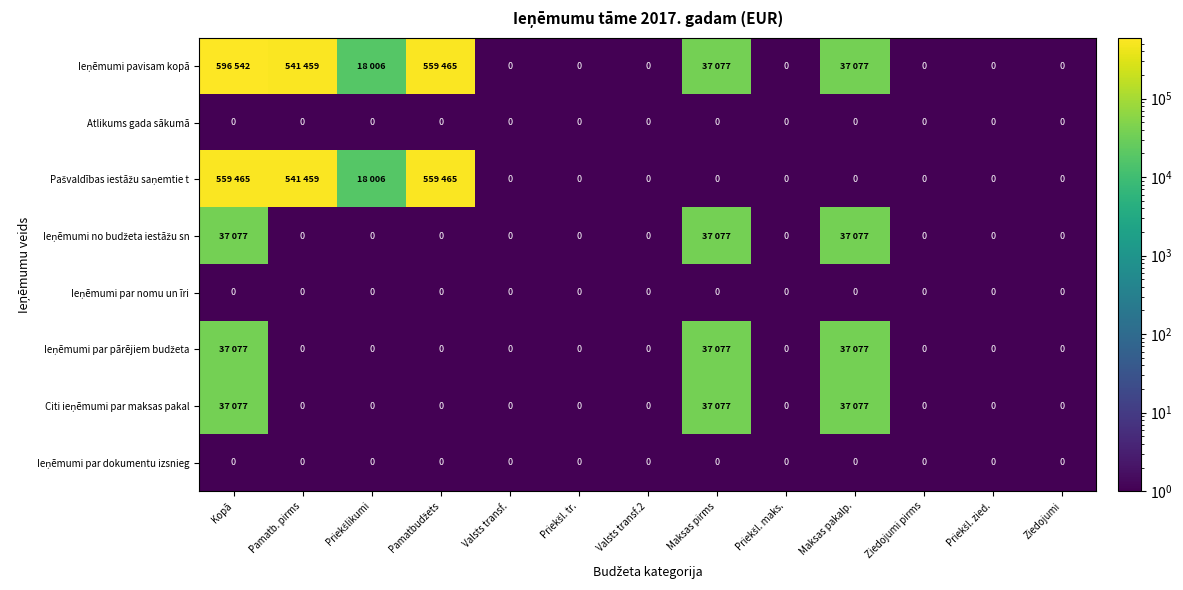

Count the number of categories in the chart.

13